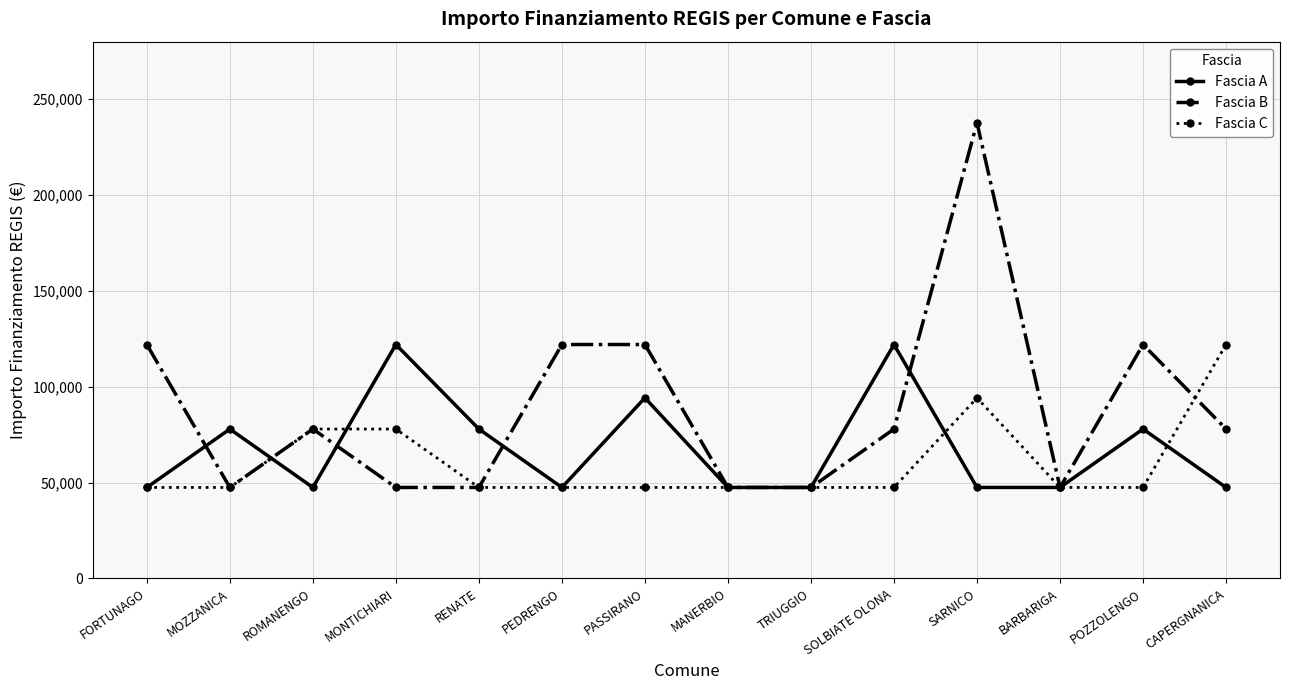

Rank the series at PASSIRANO from lowest to highest value.

Fascia C, Fascia A, Fascia B